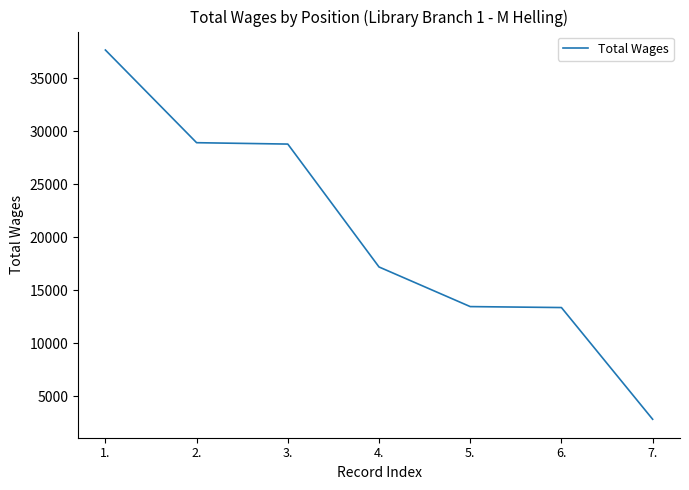

Read the value at 7., to the nearest 10.

2850